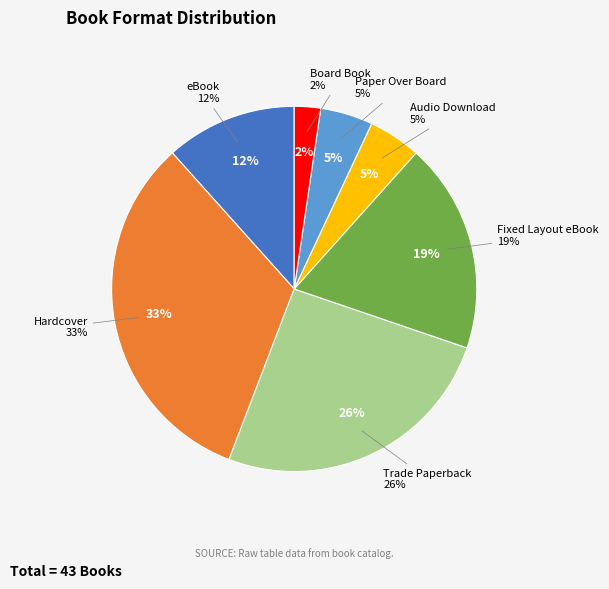

Which has a higher value, Hardcover or Trade Paperback?

Hardcover